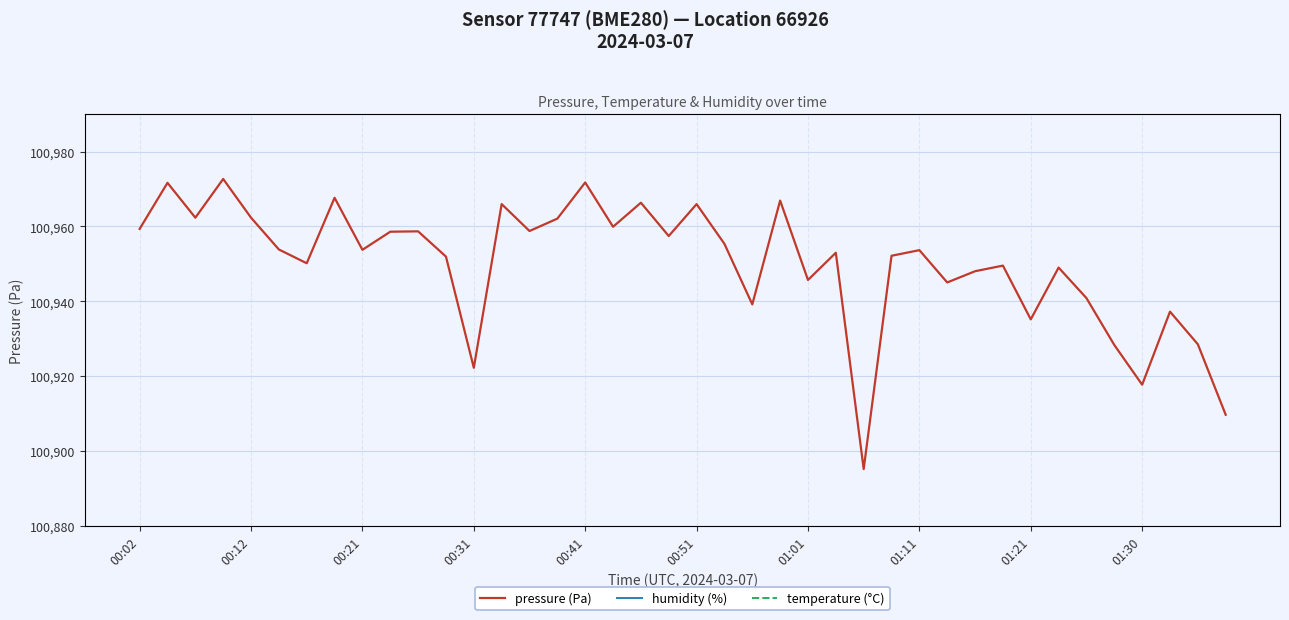

In pressure (Pa), how many points are higher than both neighbors (excluding endpoints)?

14